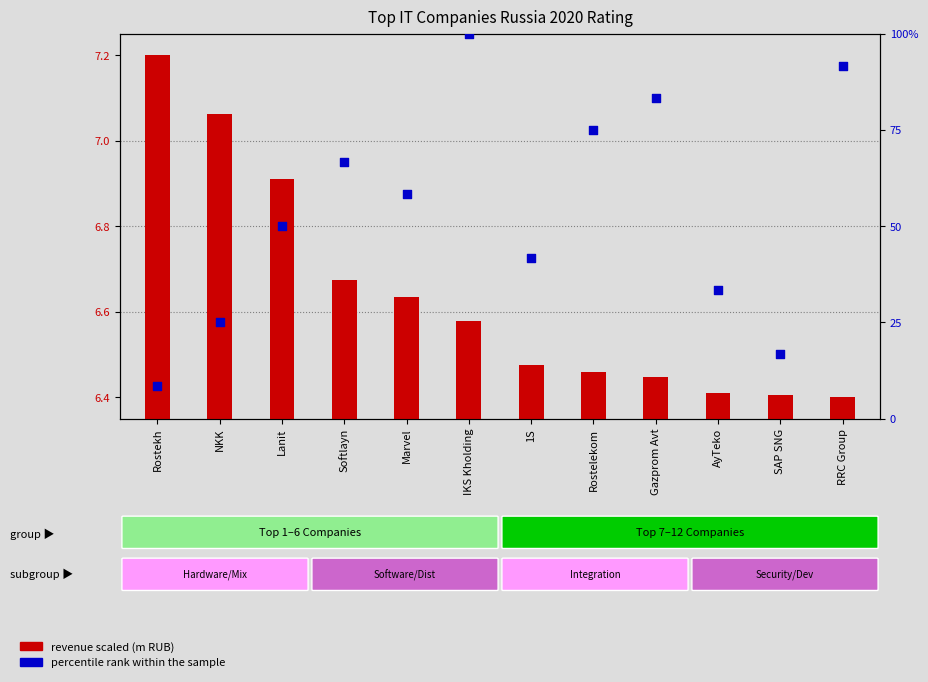

Which series contains the highest Y value?

percentile rank within the sample